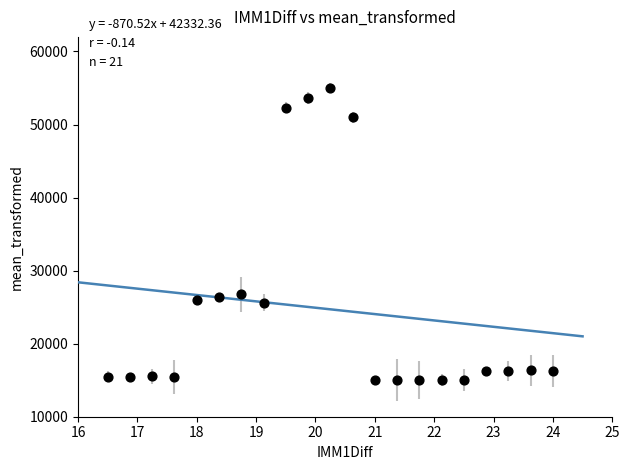

What is the range of X values (max minus min)?

7.5